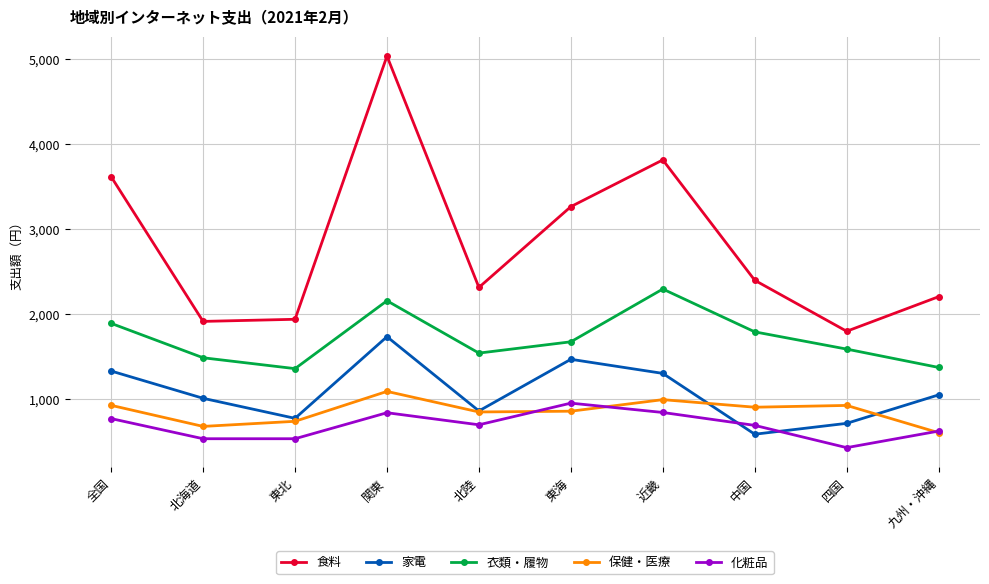

Where is the first local maximum for 衣類・履物?

関東